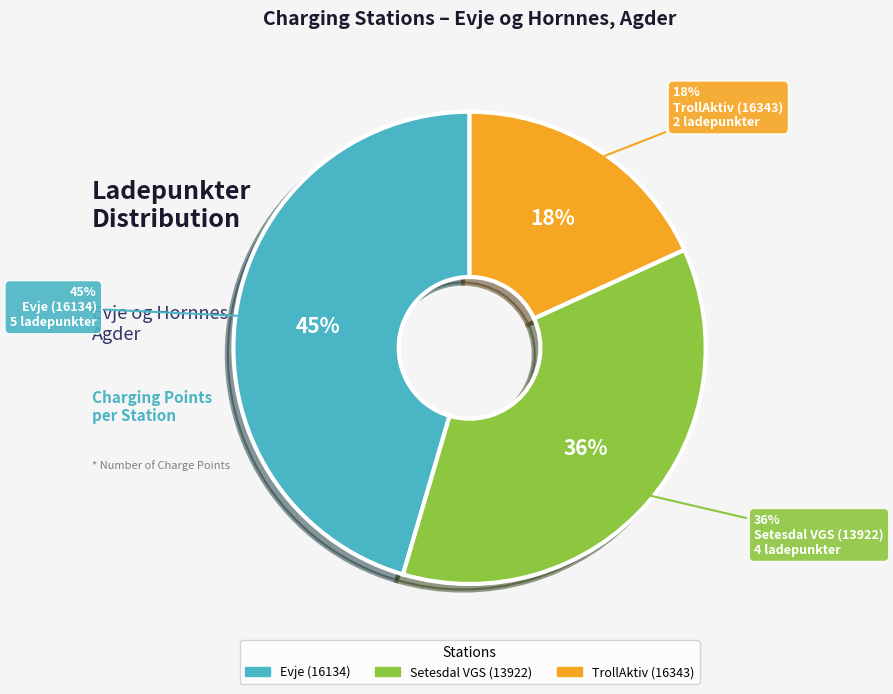

Which slice is the smallest?

TrollAktiv (16343)